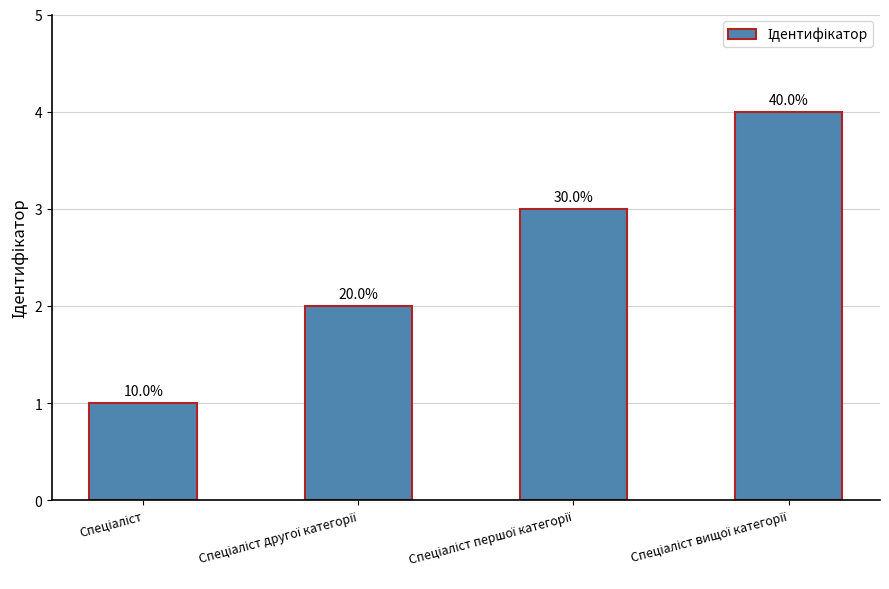

Reading left to right, what are all the values shown in this chart?

Спеціаліст=1	Спеціаліст другої категорії=2	Спеціаліст першої категорії=3	Спеціаліст вищої категорії=4